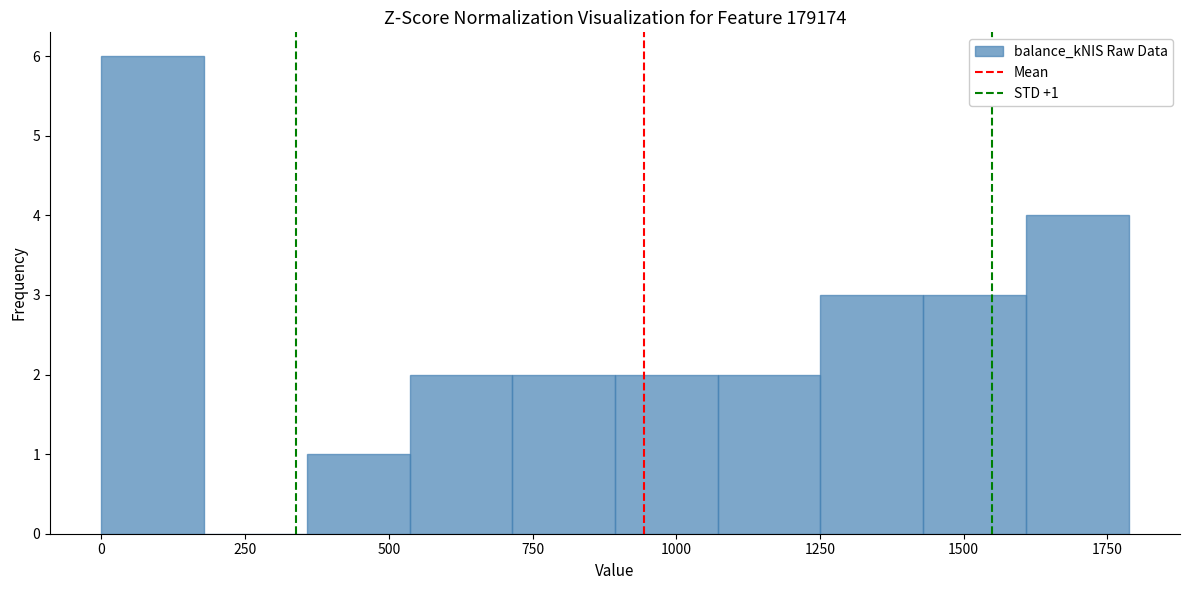

Around what value on the x-axis is the tallest bar? Give the approximate position of its centre, as read against the axis.

100